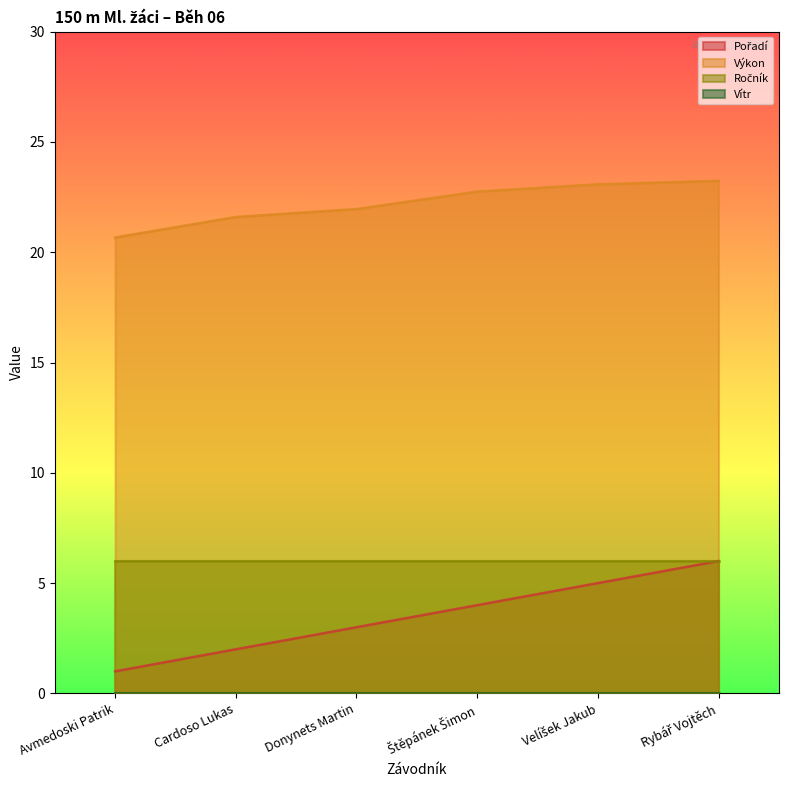

What is the lowest value of the Výkon series?

20.7